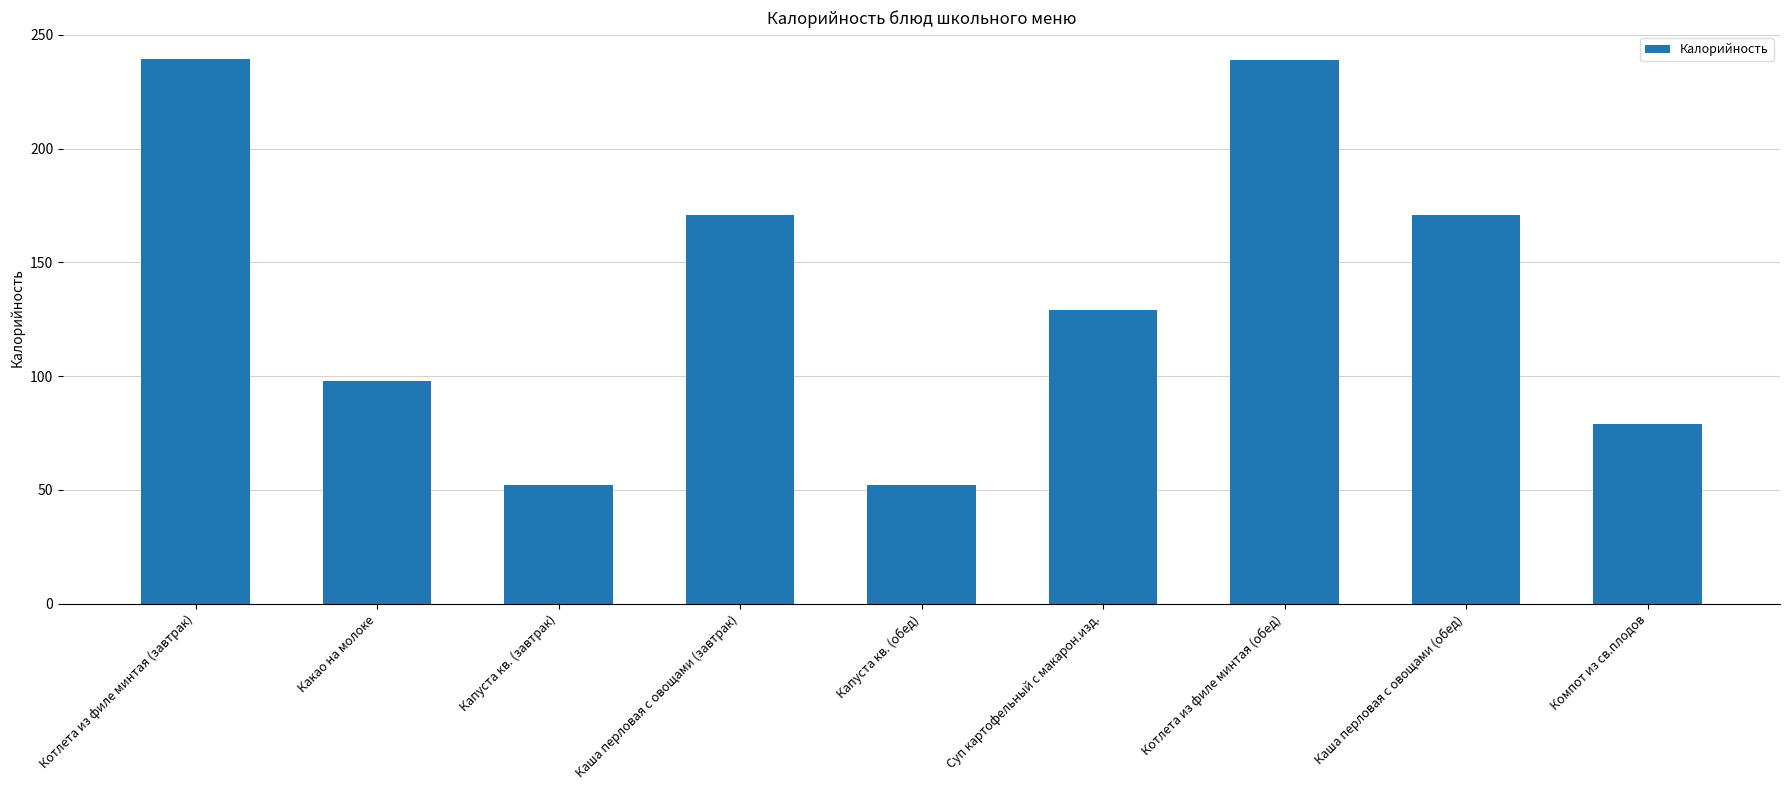

What is the difference between the second highest and second lowest values?

187.0